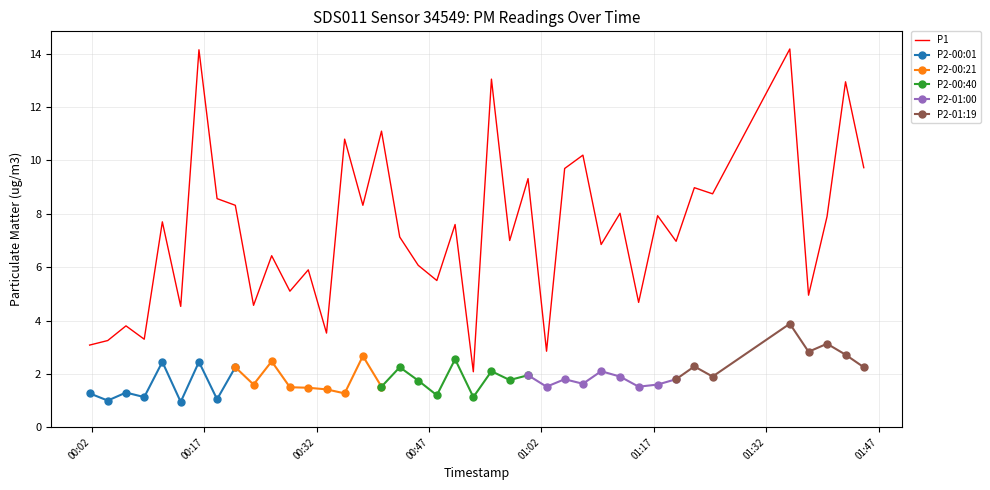

True or false: the data has more than 0 interior local peaks.

True